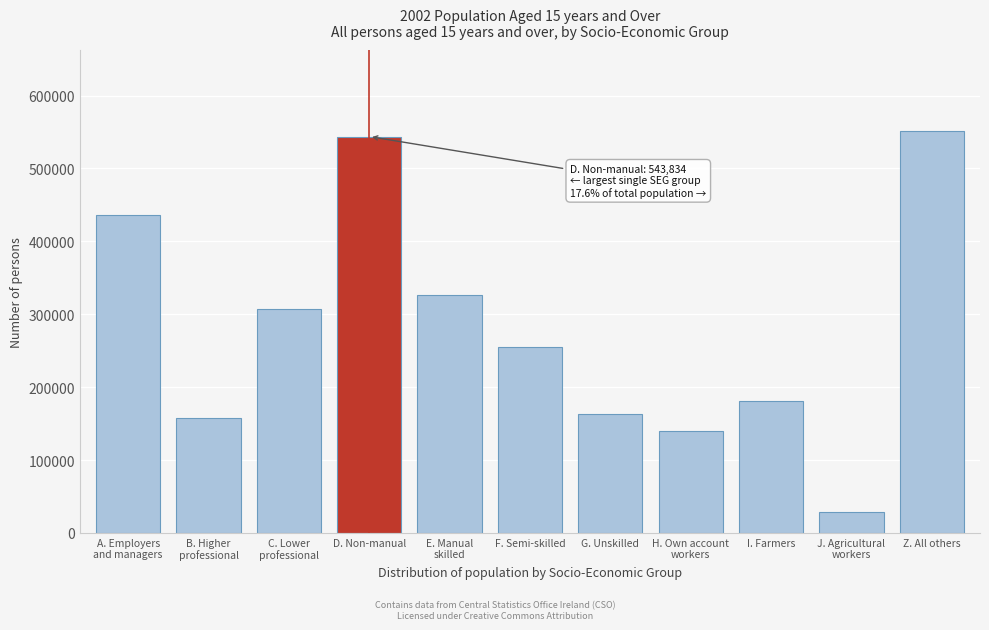

Reading left to right, extract all data points from this chart.

436029	157302	306575	543834	325979	255650	163123	139630	180766	28858	552029